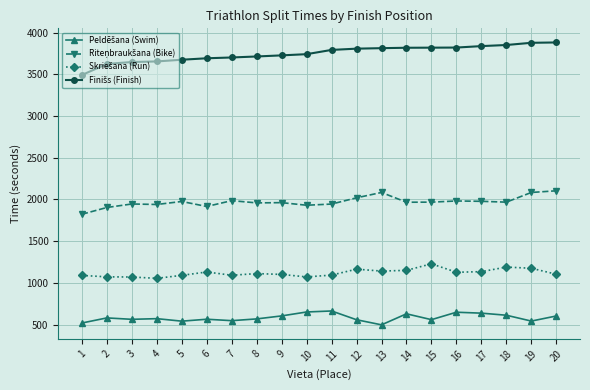

Count the number of categories in the chart.

20